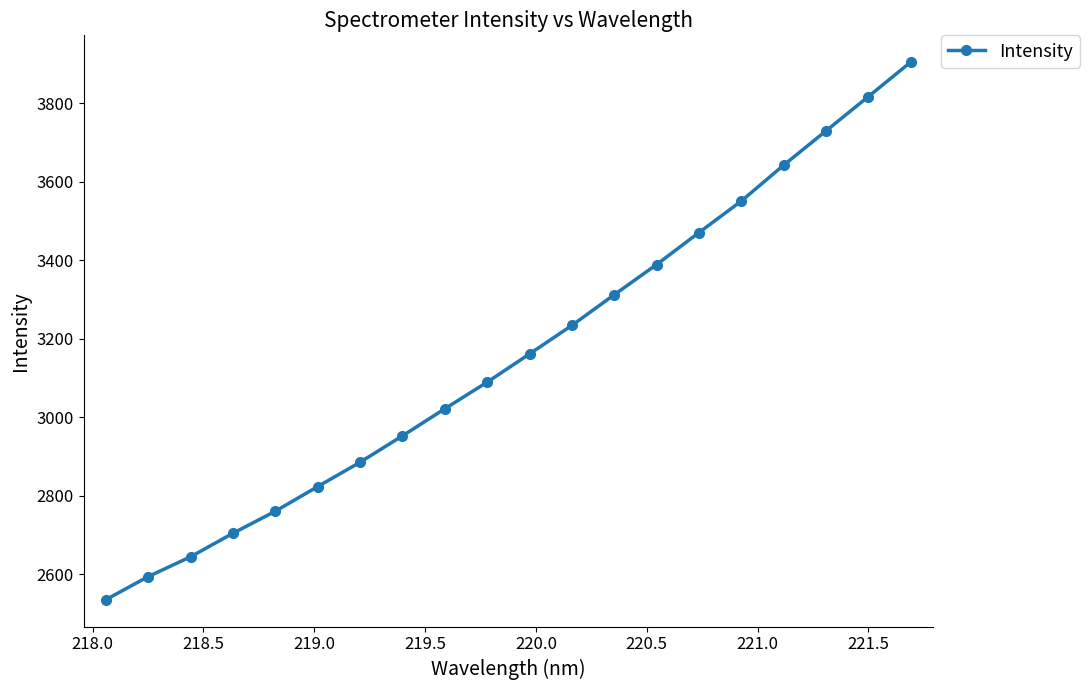

What is the average value?

3161.2